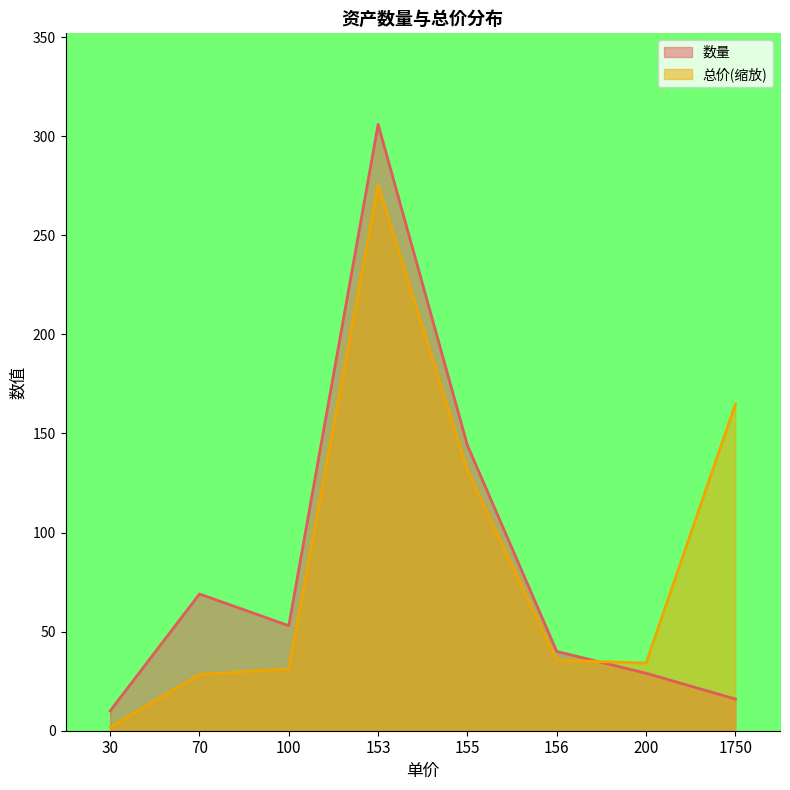

What is the difference between the 总价 values at 70 and 1750?

136.3